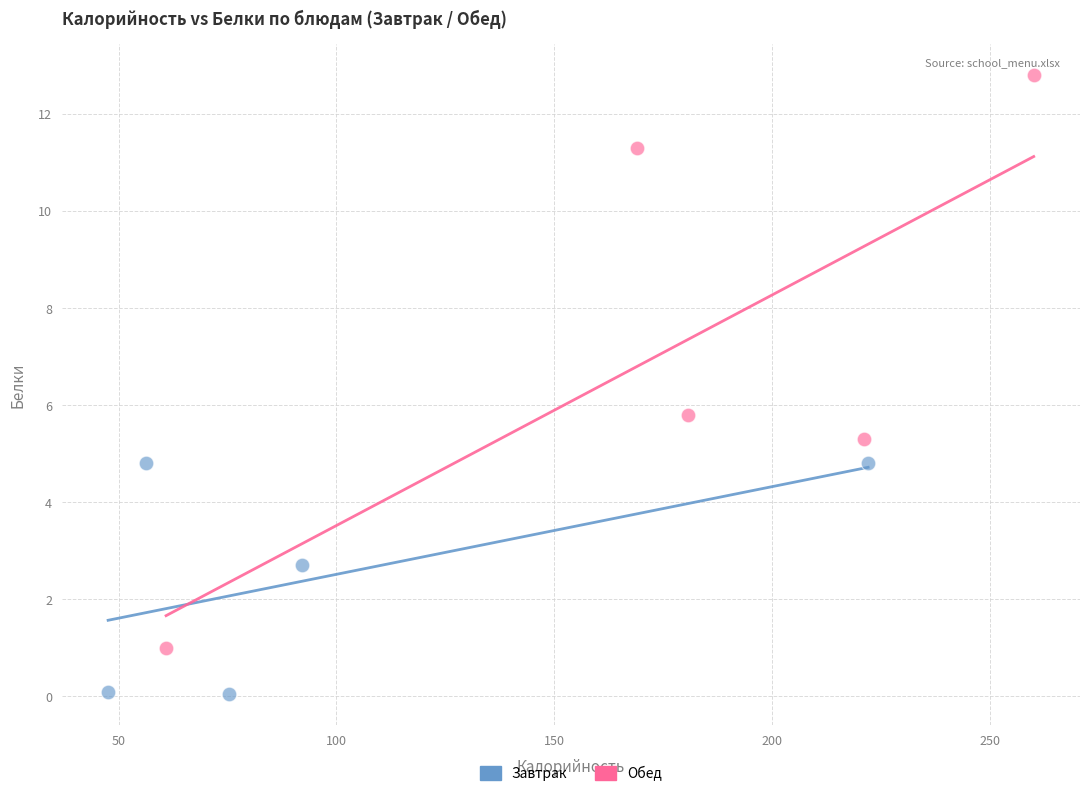

Which series contains the lowest Y value?

Завтрак